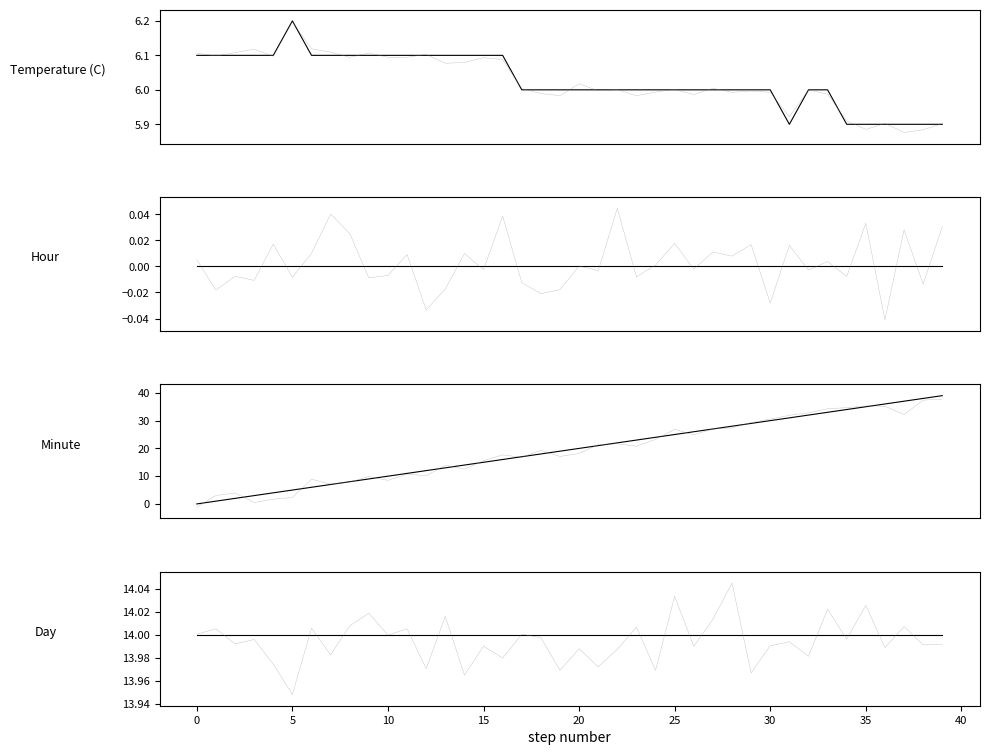

At which category is the sum across all series the highest?

39